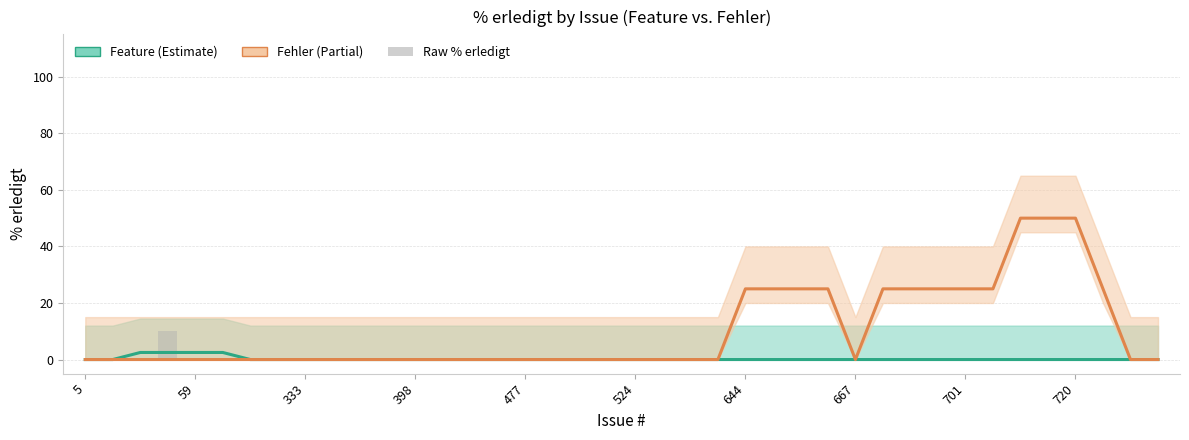

Is it true that Feature equals 0.0 at 398?

True